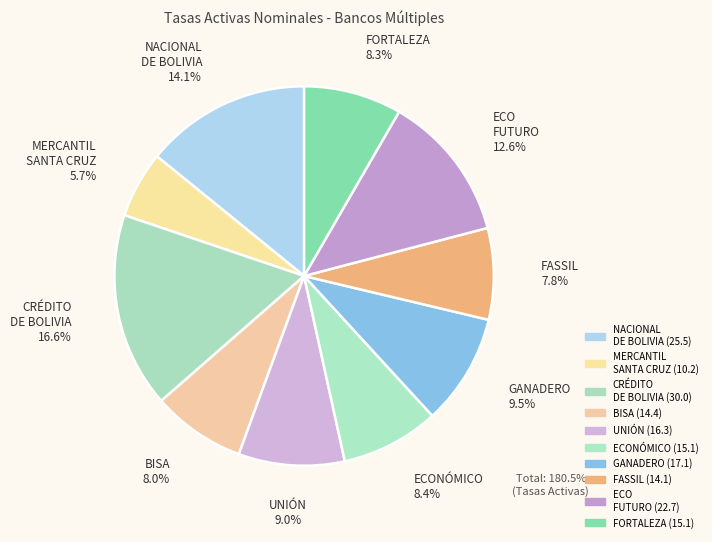

To the nearest percent, what is the average slice percentage?

10%